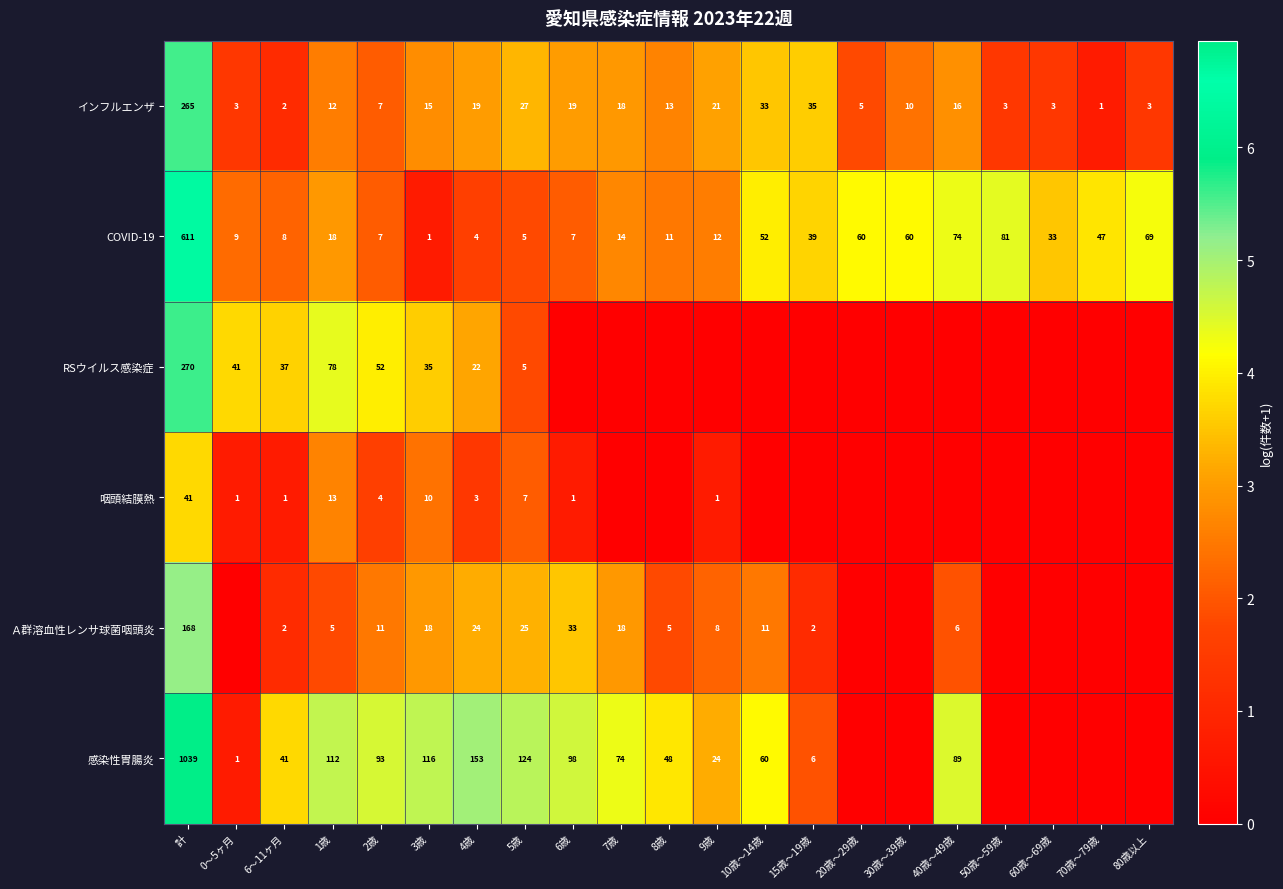

The インフルエンザ series shows 18 at 7歳. True or false?

True